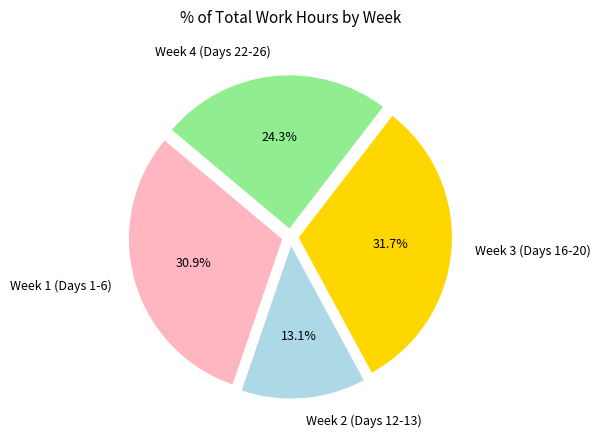

Rank the categories by value from highest to lowest.

Week 3 (Days 16-20), Week 1 (Days 1-6), Week 4 (Days 22-26), Week 2 (Days 12-13)